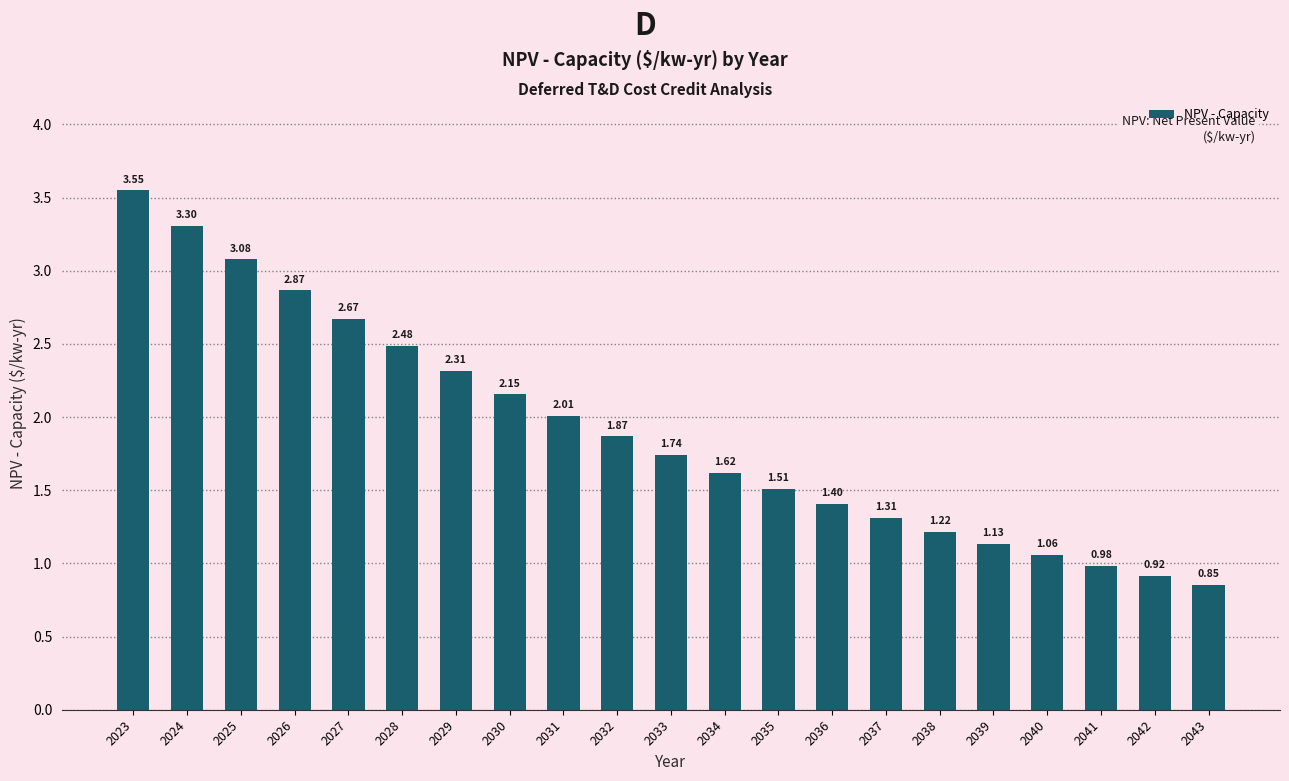

Where does the data first go above 1?

2023